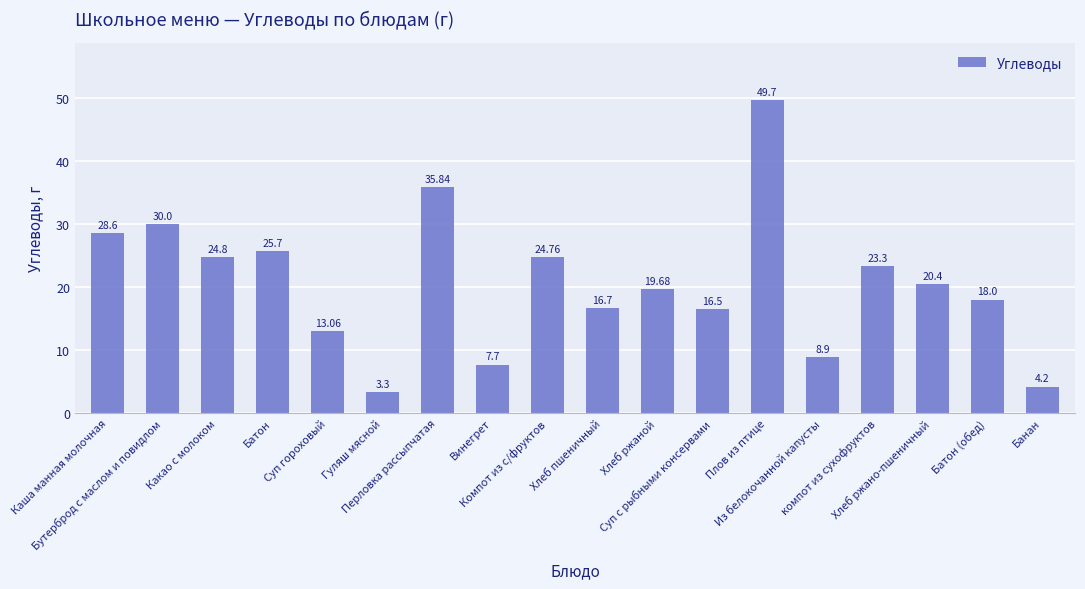

List the labels in order of value, smallest first.

Гуляш мясной, Банан, Винегрет, Из белокочанной капусты, Суп гороховый, Суп с рыбными консервами, Хлеб пшеничный, Батон (обед), Хлеб ржаной, Хлеб ржано-пшеничный, компот из сухофруктов, Компот из с/фруктов, Какао с молоком, Батон, Каша манная молочная, Бутерброд с маслом и повидлом, Перловка рассыпчатая, Плов из птице